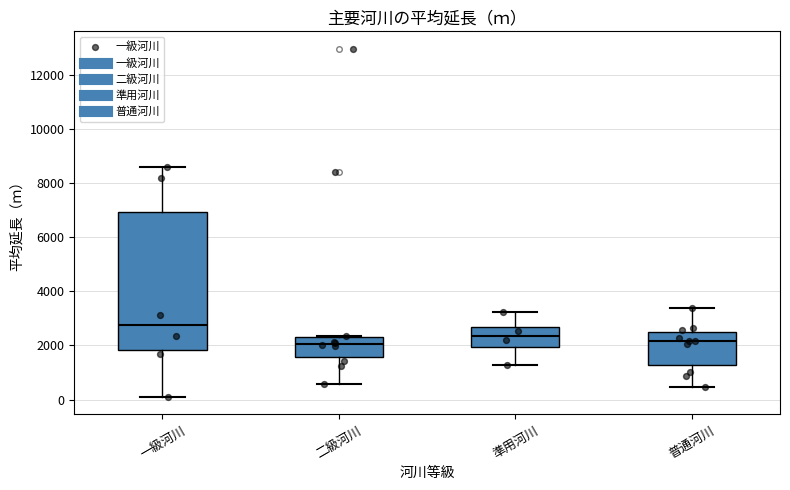

Reading left to right, transcribe this box plot: for each box, give where its median line is, the range the box spans, and where its two whiskers end, as read against the y-axis. The values are not printed on the chart, so give them approximately, as read against the axis.

一級河川: median 2800, box 1800 to 7000, whiskers 0 to 8600
二級河川: median 2000, box 1600 to 2200, whiskers 600 to 2400
準用河川: median 2400, box 2000 to 2600, whiskers 1200 to 3200
普通河川: median 2200, box 1200 to 2400, whiskers 400 to 3400